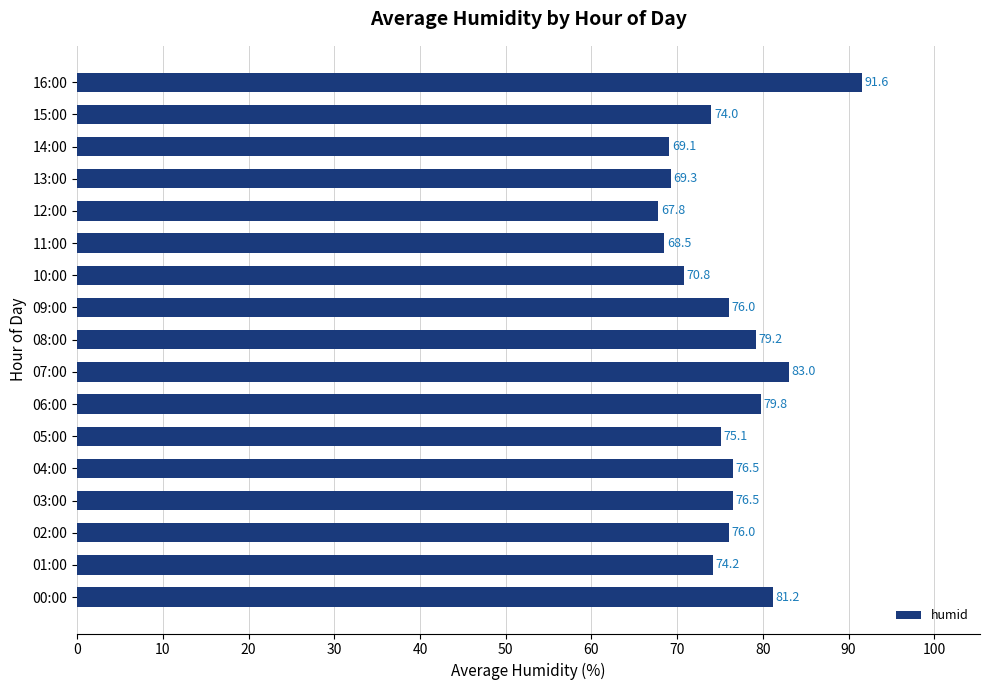

Reading bottom to top, transcribe all the data shown in this chart.

00:00=81.2	01:00=74.2	02:00=76.0	03:00=76.5	04:00=76.5	05:00=75.1	06:00=79.8	07:00=83.0	08:00=79.2	09:00=76.0	10:00=70.8	11:00=68.5	12:00=67.8	13:00=69.3	14:00=69.1	15:00=74.0	16:00=91.6